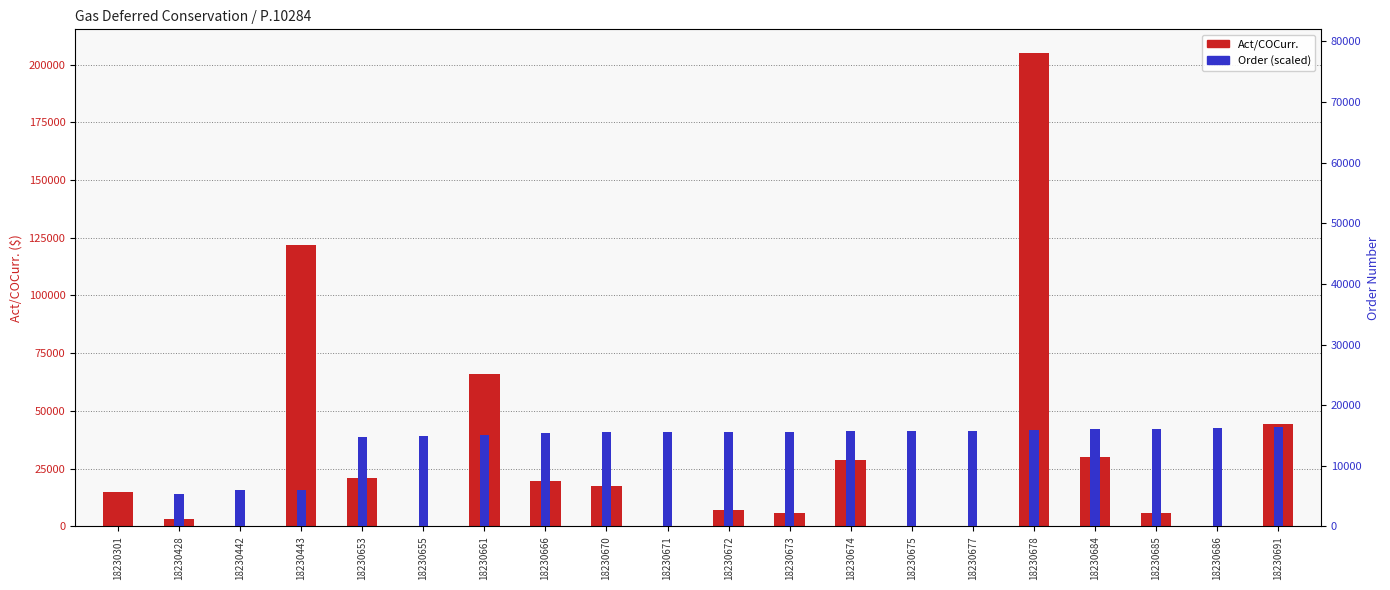

What are all the series names shown in the legend?

Act/COCurr., Order (scaled)